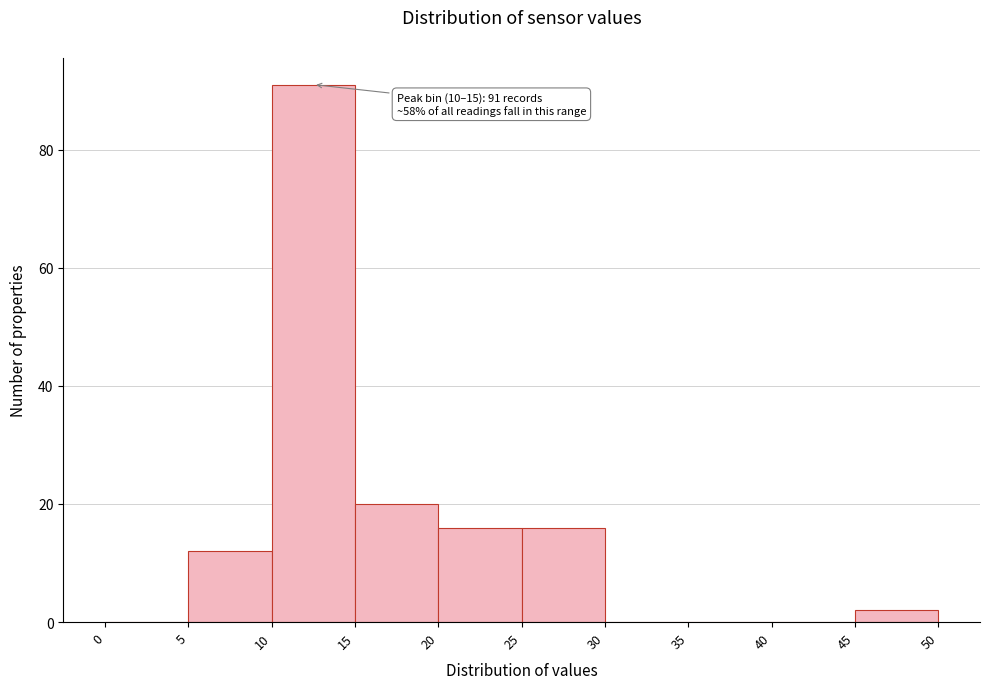

Over which range of the x-axis is the bar tallest?

10 to 15